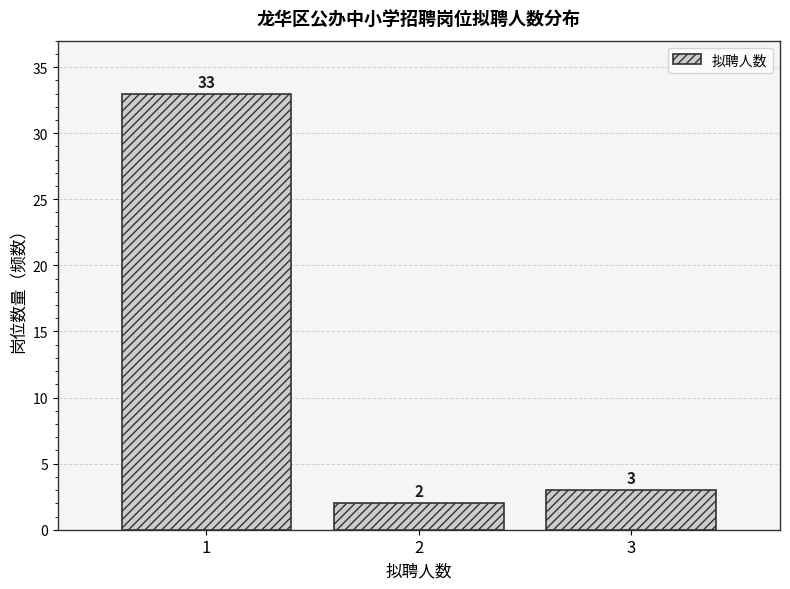

Over which range of the x-axis is the bar tallest?

0.5 to 1.5